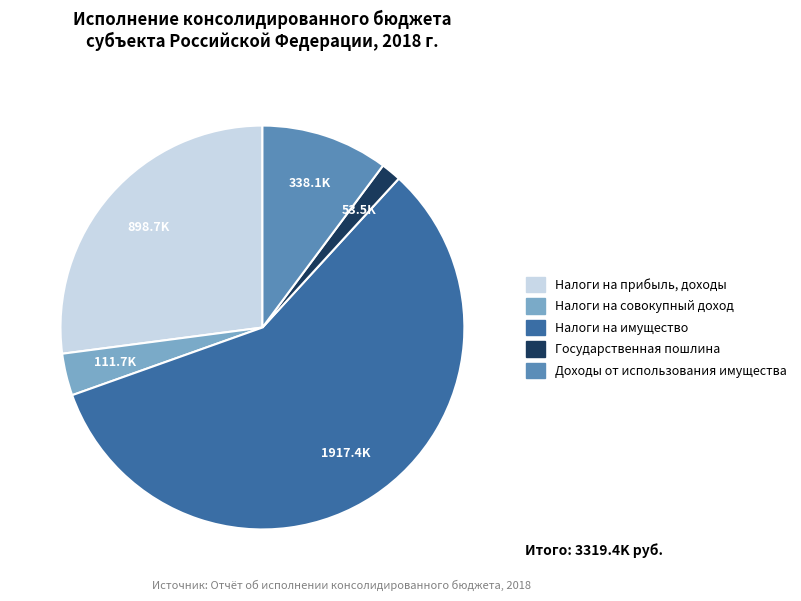

Does Налоги на совокупный доход account for over 50% of the chart?

No